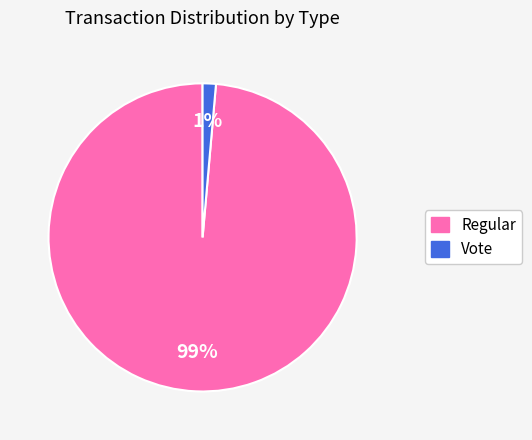

Does Vote account for over 50% of the chart?

No